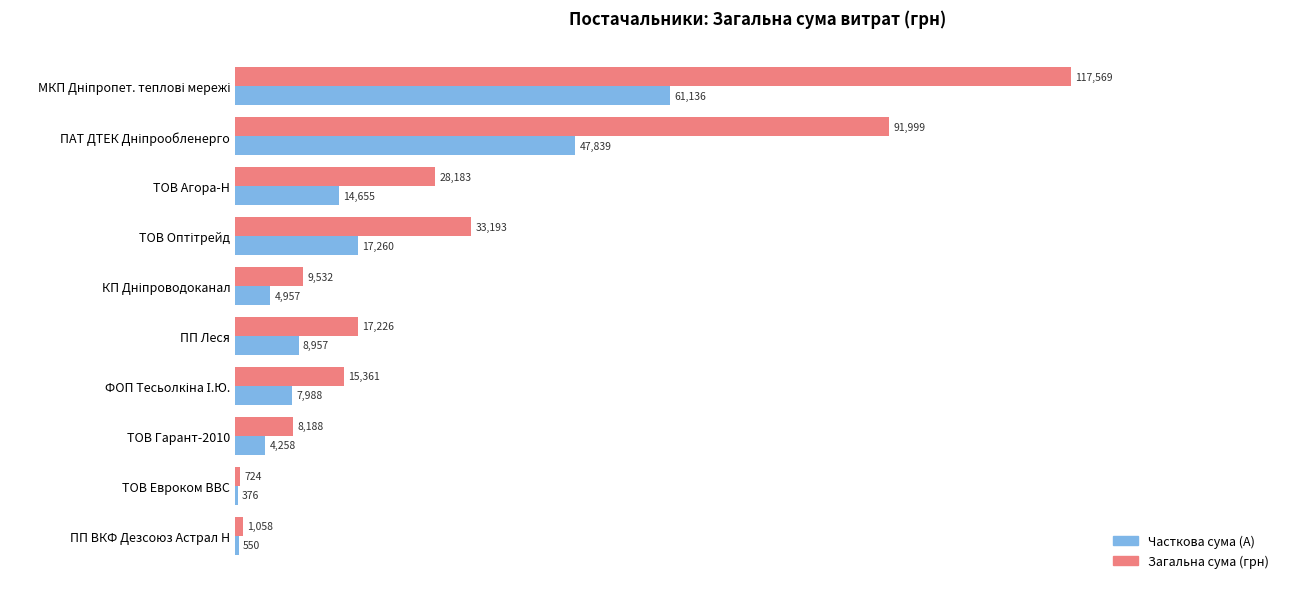

Read the Часткова сума (A) value at ТОВ Евроком ВВС.

376.3